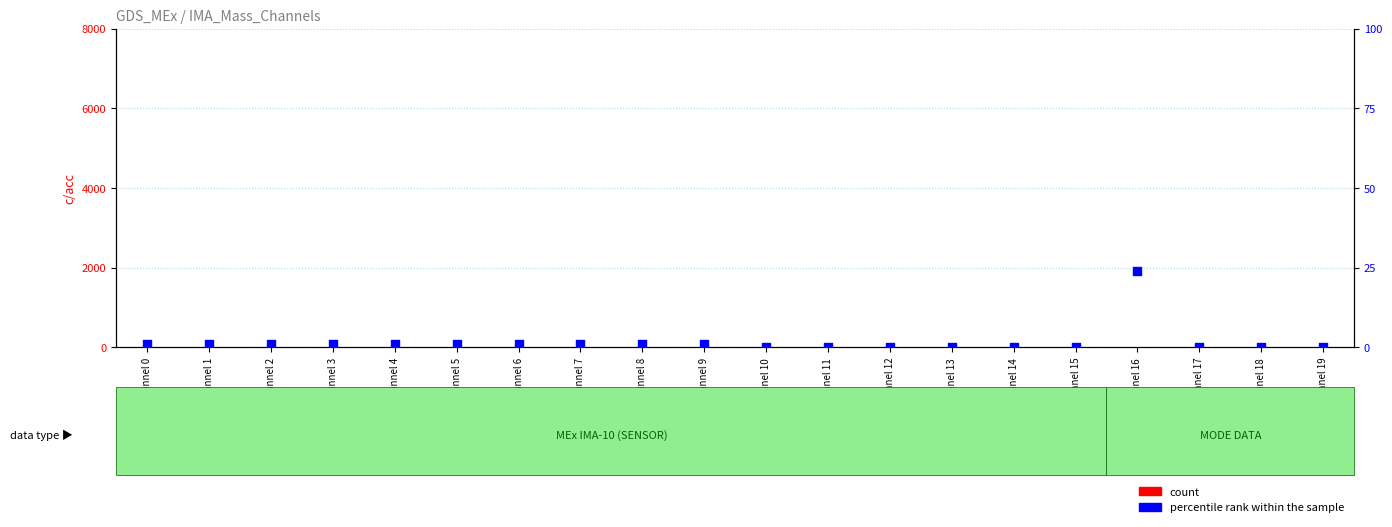

What are all the series names shown in the legend?

count, percentile rank within the sample